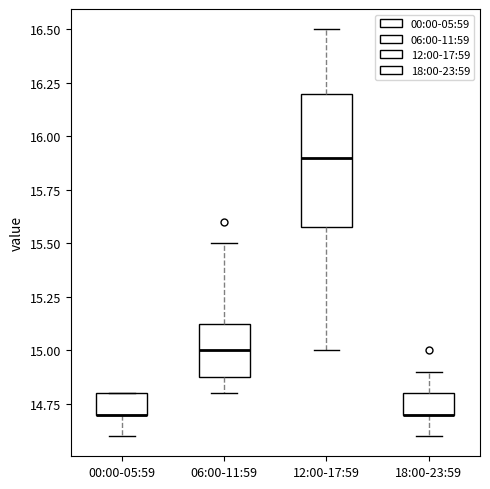

Reading left to right, read every box against the y-axis: the position of its median line, the range the box covers, and the ends of its whiskers. The values are not printed on the chart, so give them approximately, as read against the axis.

00:00-05:59: median 14.70 (drawn on the box's lower edge), box 14.70 to 14.80, whiskers 14.60 to 14.80
06:00-11:59: median 15.00, box 14.90 to 15.15, whiskers 14.80 to 15.50
12:00-17:59: median 15.90, box 15.60 to 16.20, whiskers 15.00 to 16.50
18:00-23:59: median 14.70 (drawn on the box's lower edge), box 14.70 to 14.80, whiskers 14.60 to 14.90